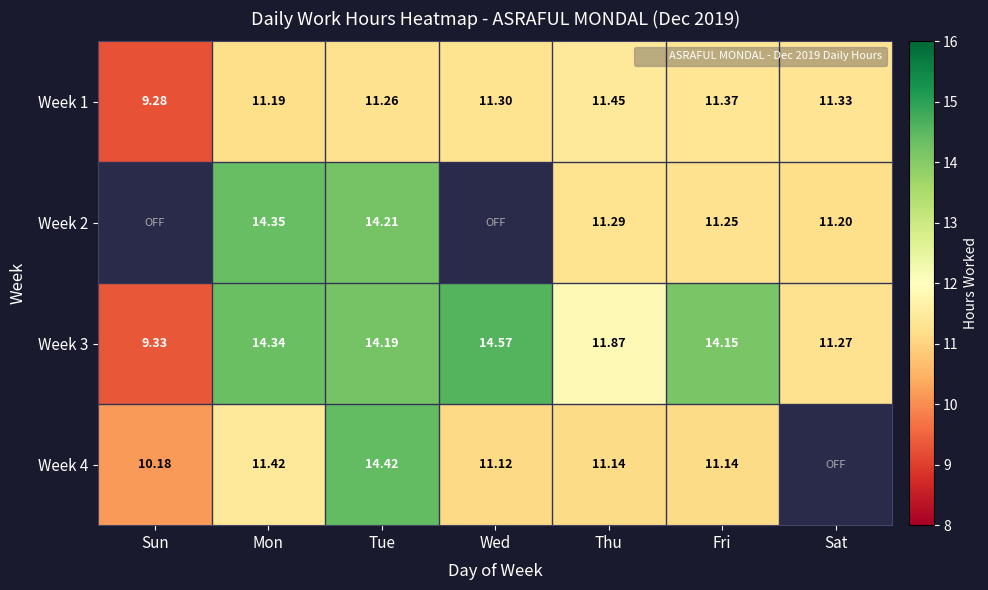

At which label is Week 4 closest to 12?

Mon